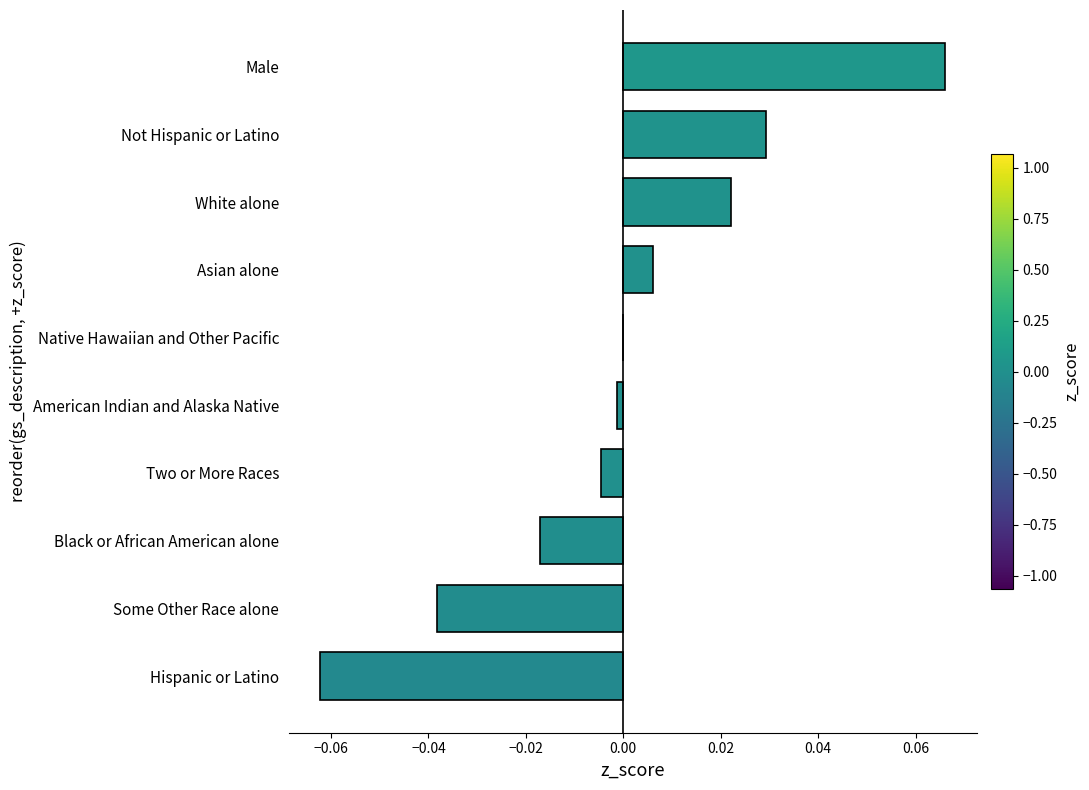

Which label corresponds to the largest value in the chart?

Male